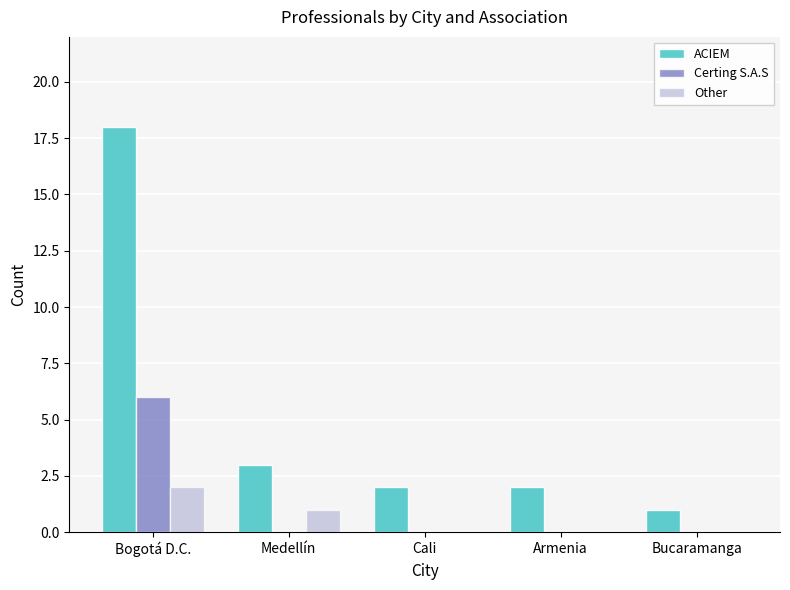

What is the sum of all ACIEM values?

26